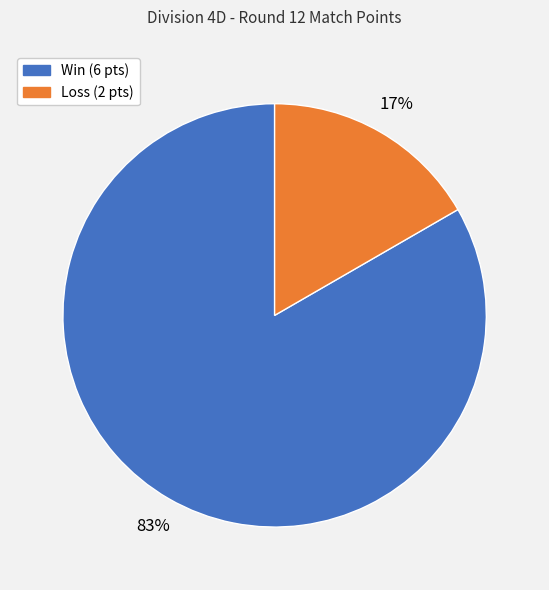

Between Loss (2 pts) and Win (6 pts), which is larger?

Win (6 pts)